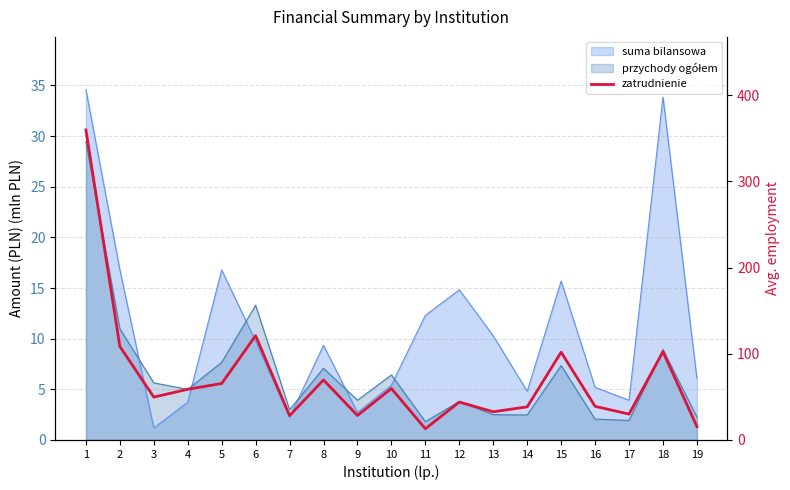

How many interior local peaks (higher than both neighbors) does the data have?

6